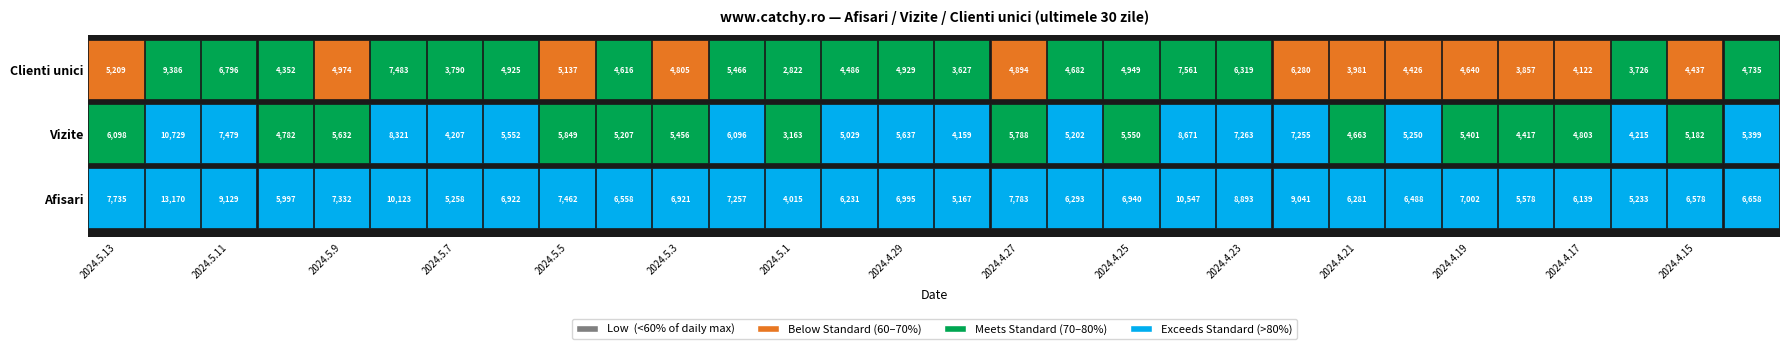

What is the sum of the 2024.5.4 values at Vizite and Afisari?

11765